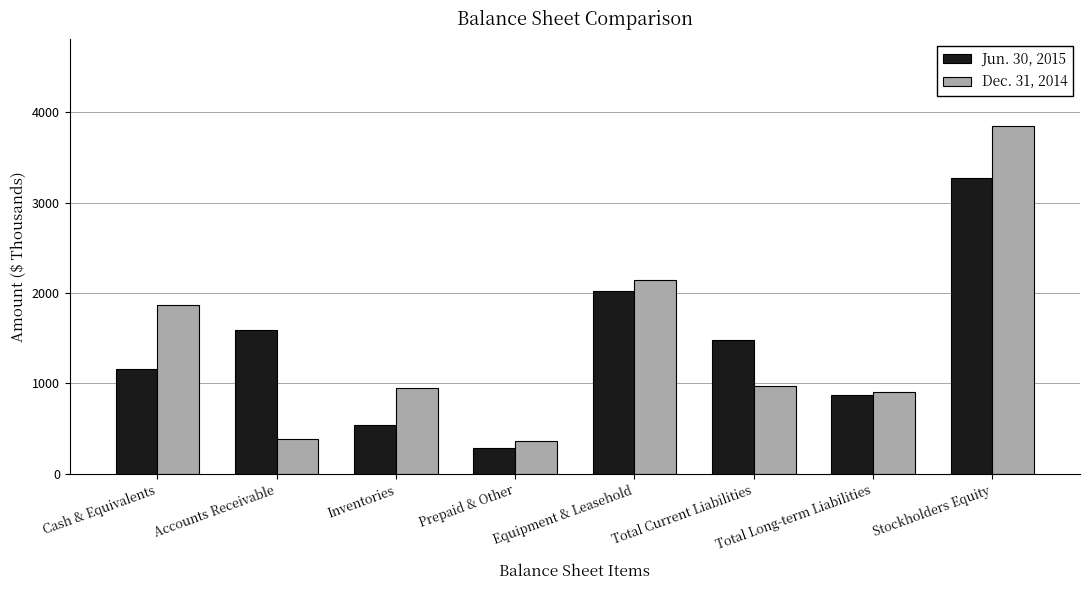

At how many categories does at least one series exceed 2218?

1